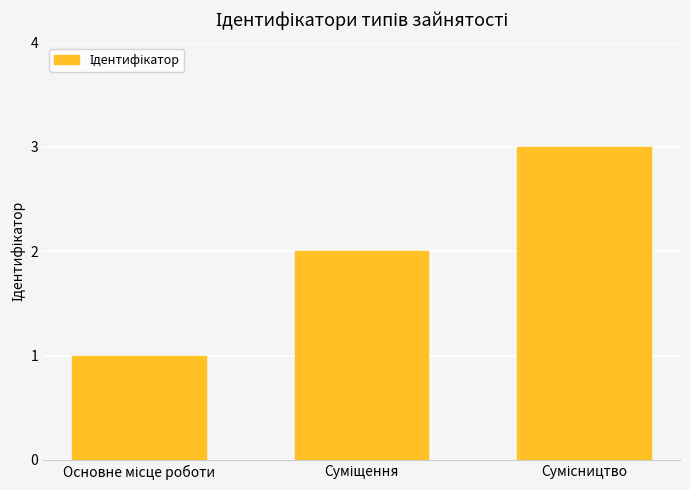

What is the smallest value displayed?

1